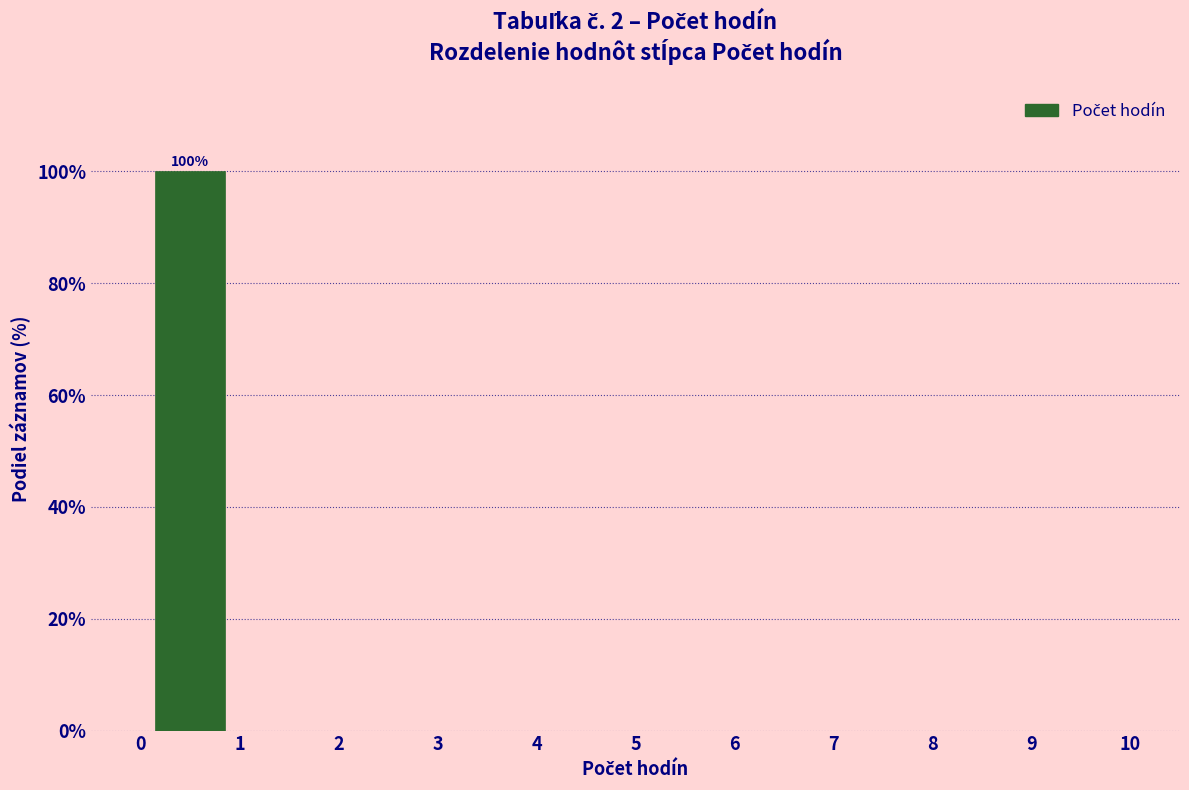

Which range on the x-axis has the tallest bar?

0 to 1